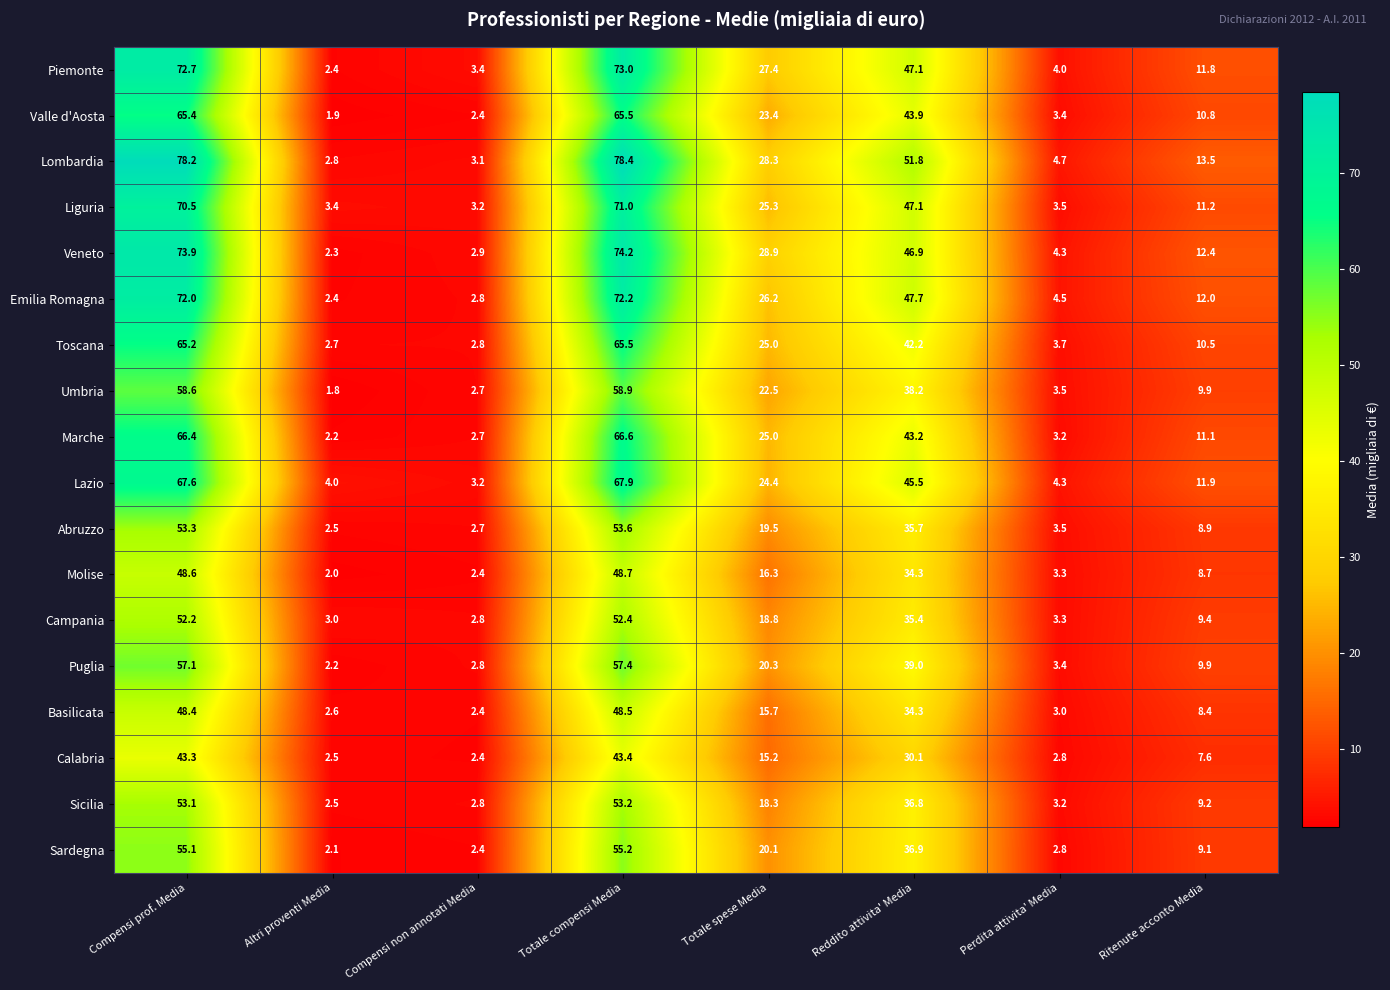

At which label does Toscana reach its peak?

Totale compensi Media